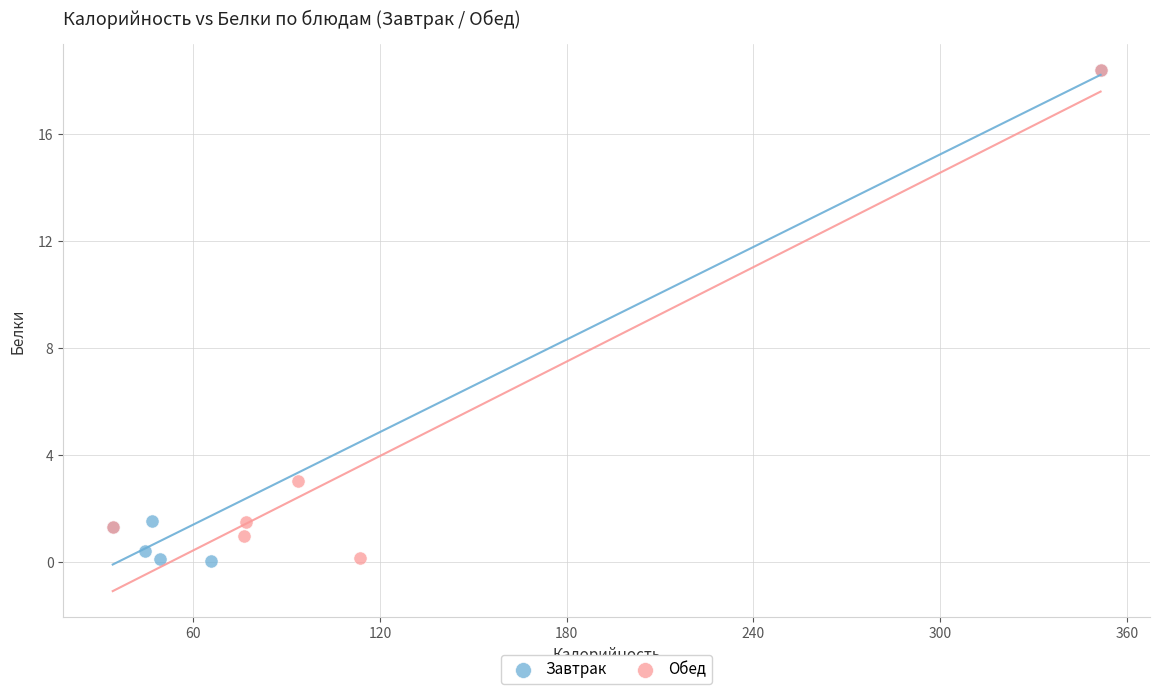

What are all the series names shown in the legend?

Завтрак, Обед